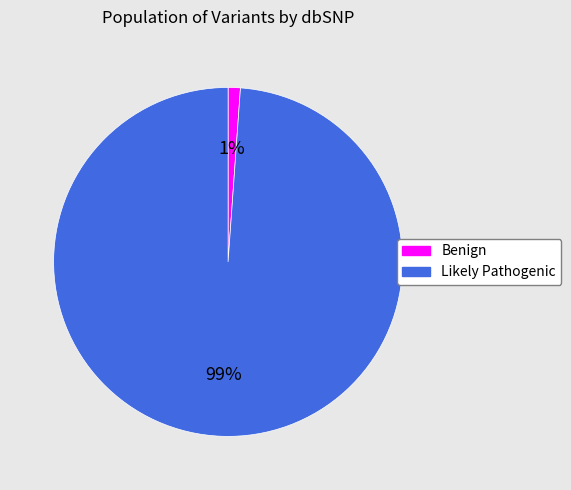

Between Likely Pathogenic and Benign, which is larger?

Likely Pathogenic